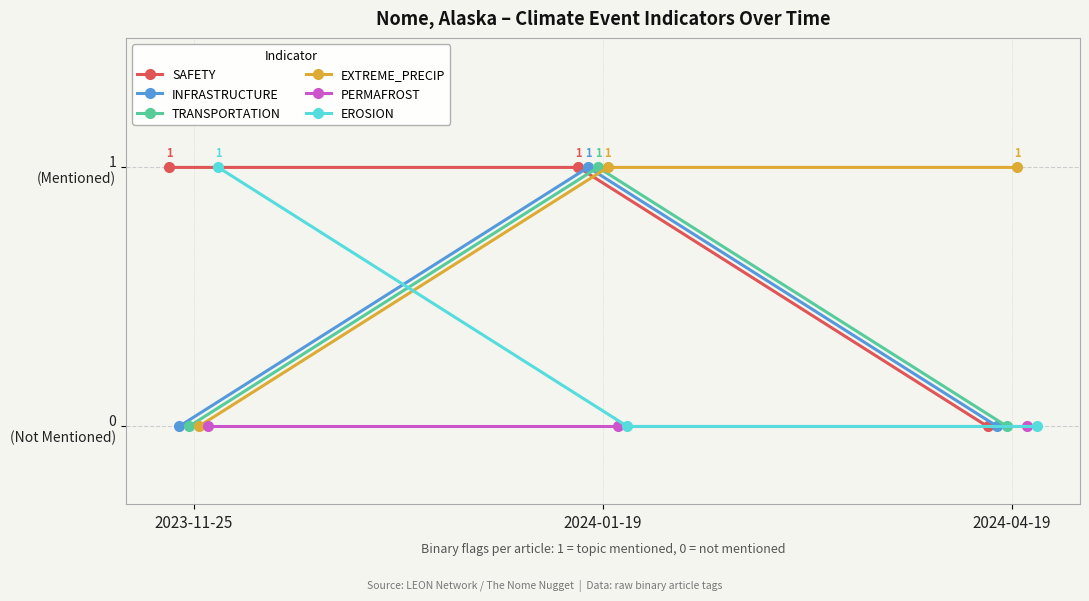

What is the label of the 2nd point from the right?

2024-01-19